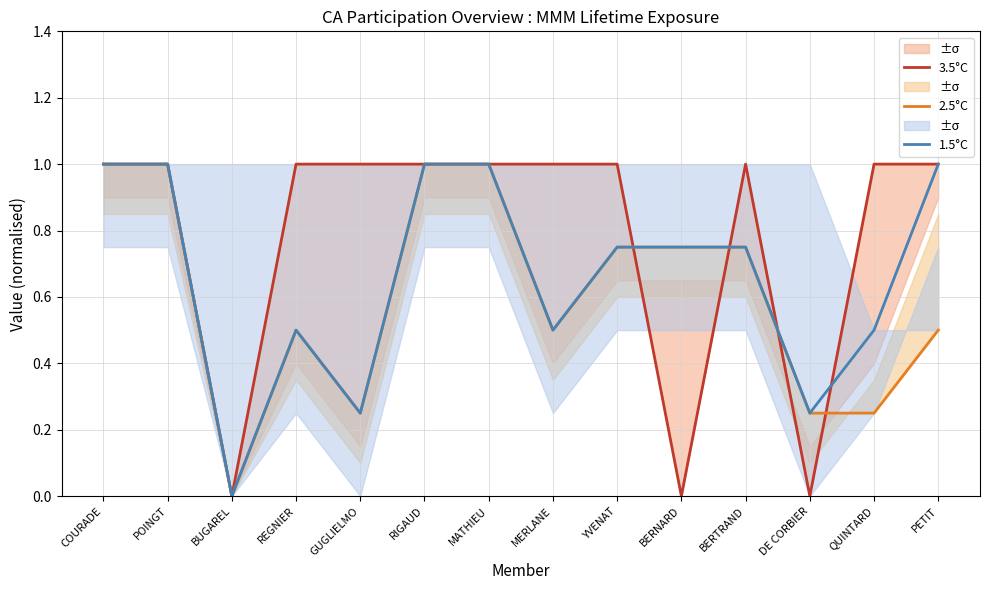

What position from the right is YVENAT?

6